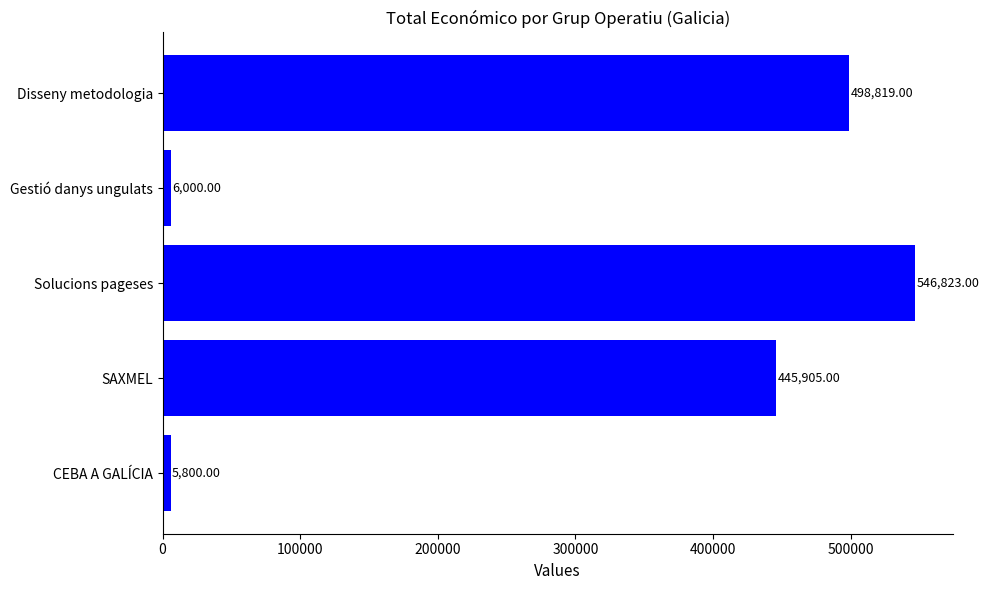

What is the average value?

300669